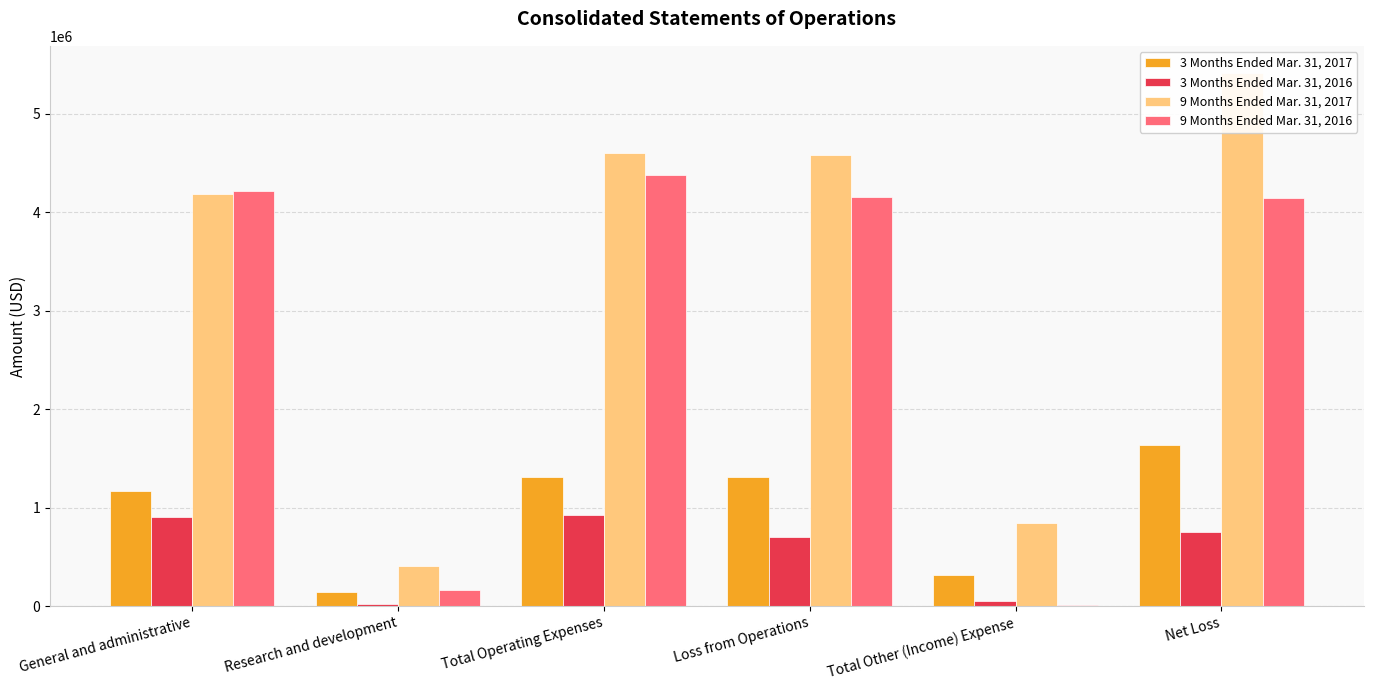

Rank the series by their average value, from lowest to highest.

3 Months Ended Mar. 31, 2016, 3 Months Ended Mar. 31, 2017, 9 Months Ended Mar. 31, 2016, 9 Months Ended Mar. 31, 2017